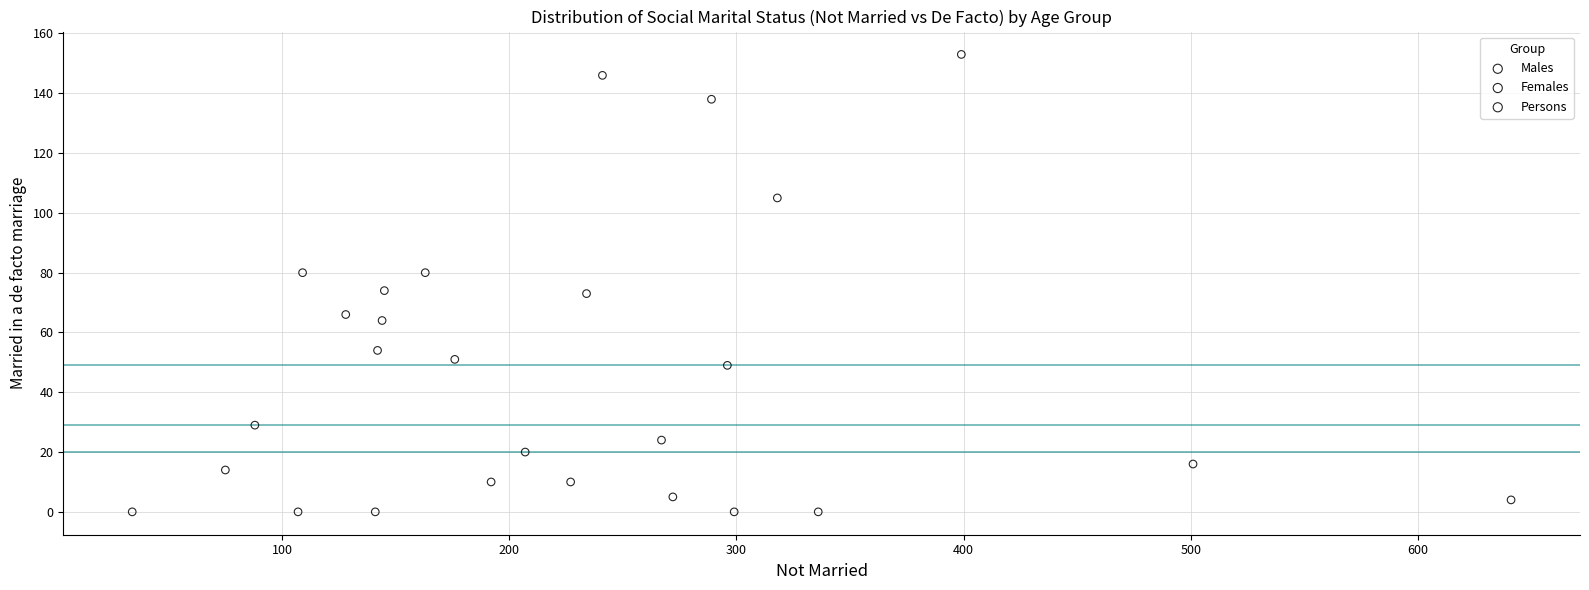

Which series reaches the maximum Y coordinate?

Persons